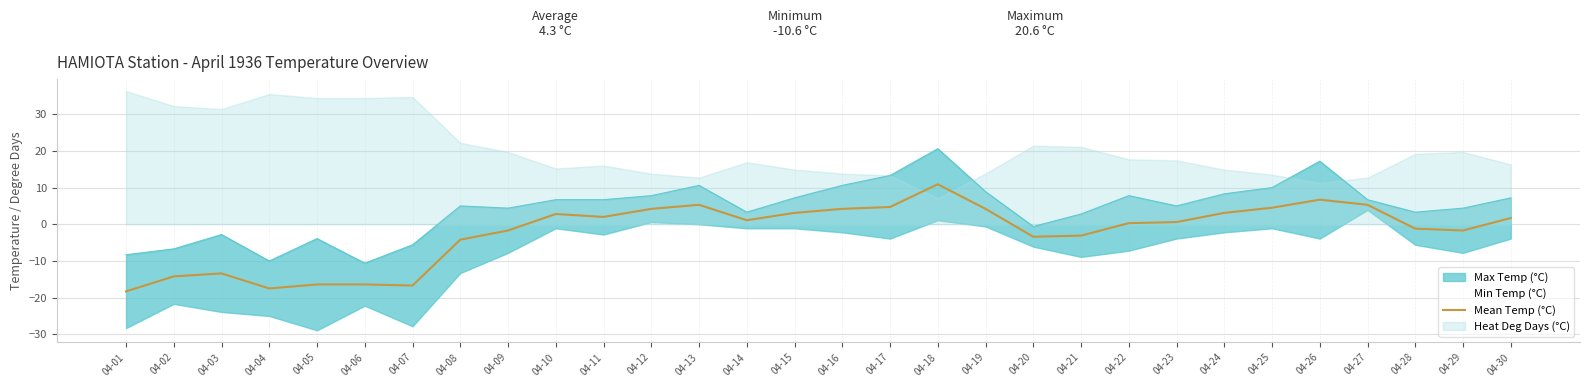

What is the difference between the values at 04-23 and 04-03?

14.0